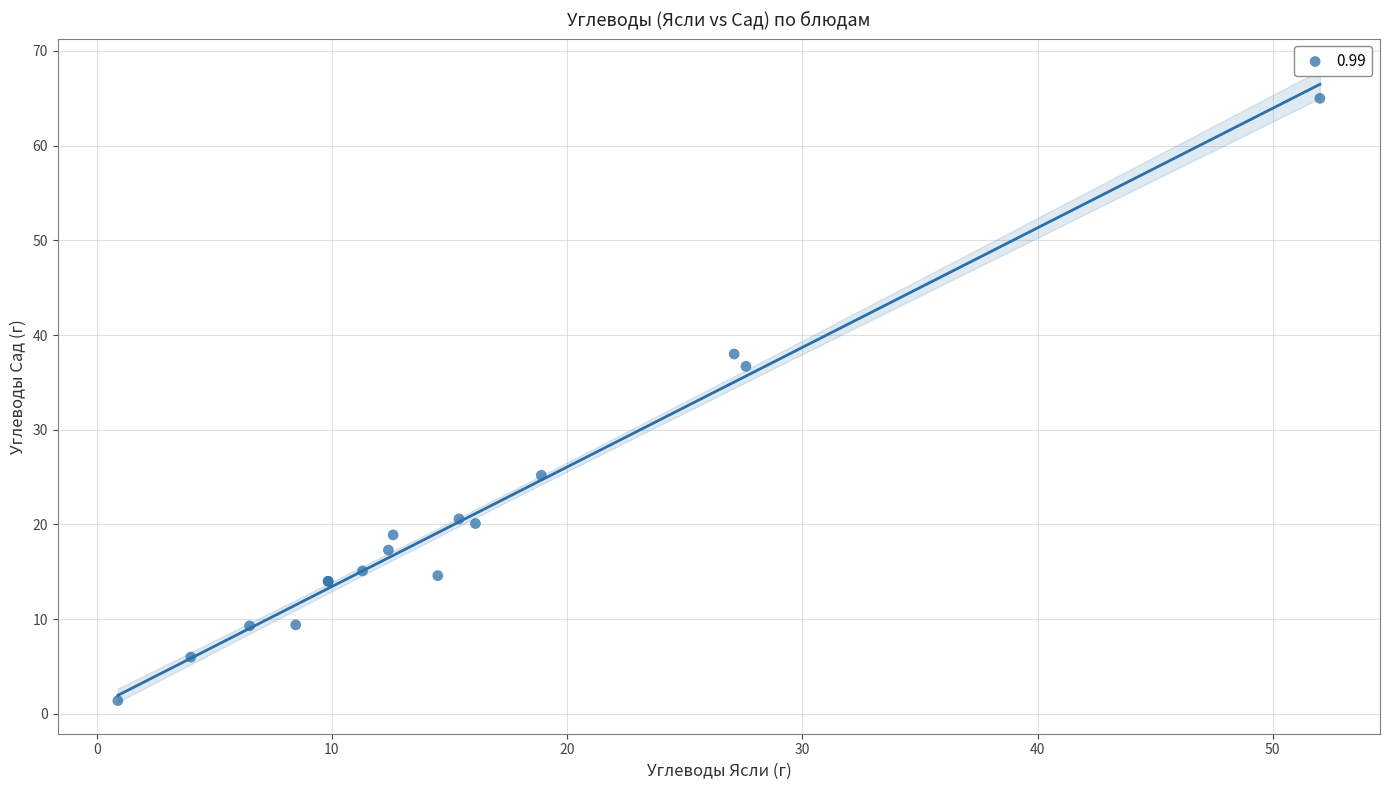

What Y value in the scatter plot is closest to 33?

36.7